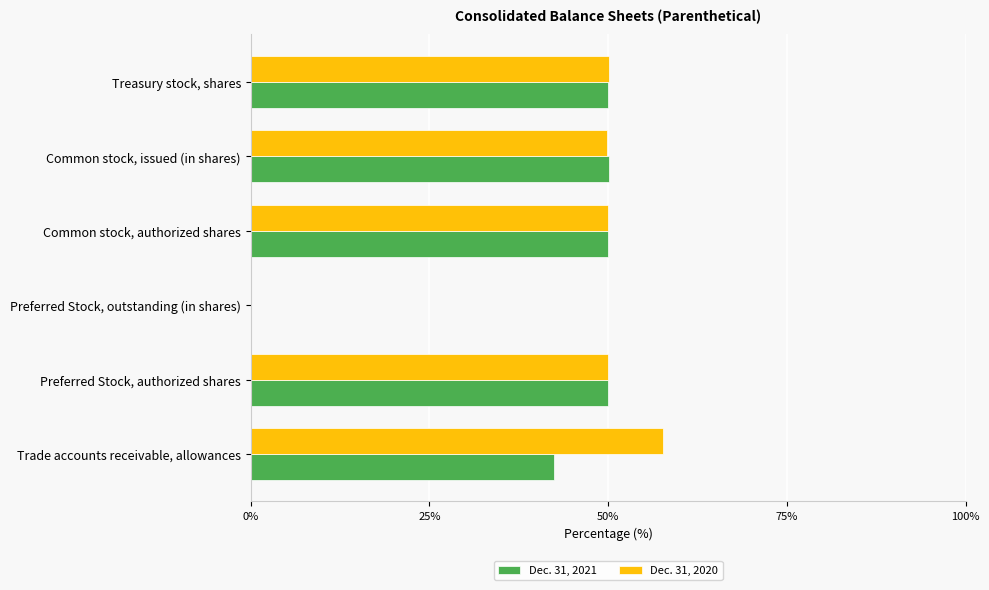

What is the sum of all Dec. 31, 2020 values?

257.6